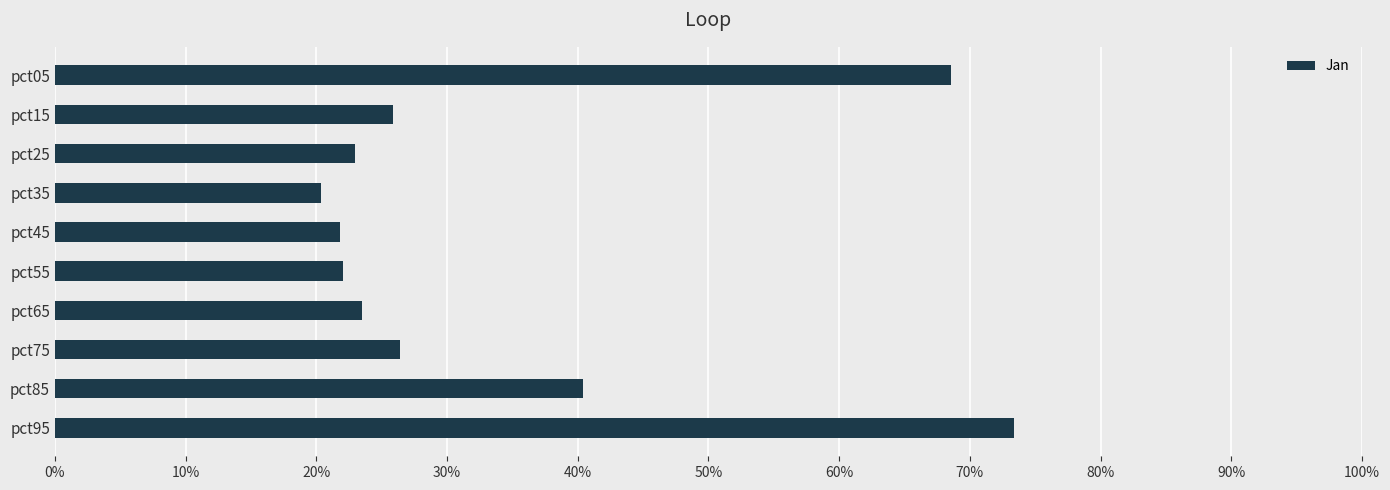

Are the bars horizontal?

Yes